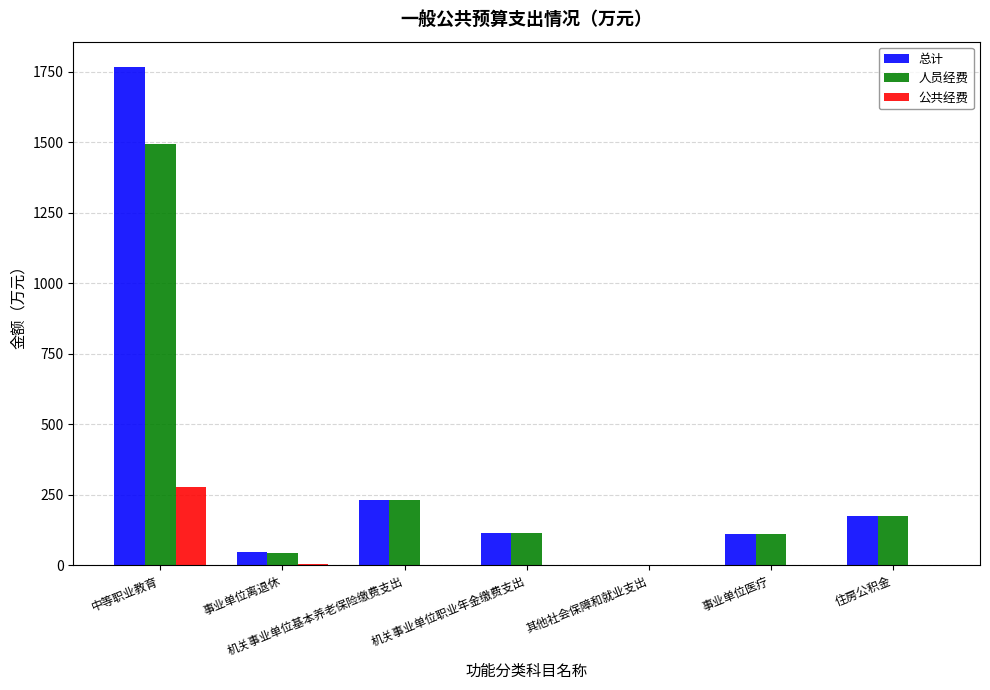

Which label corresponds to the largest value in the chart?

中等职业教育